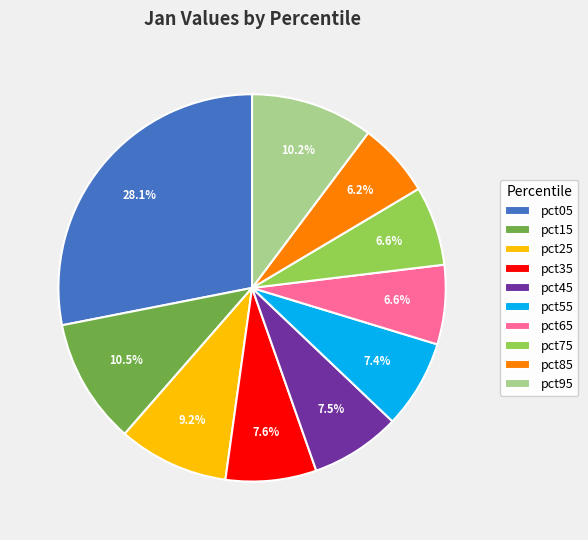

Which category has the biggest portion of the pie?

pct05